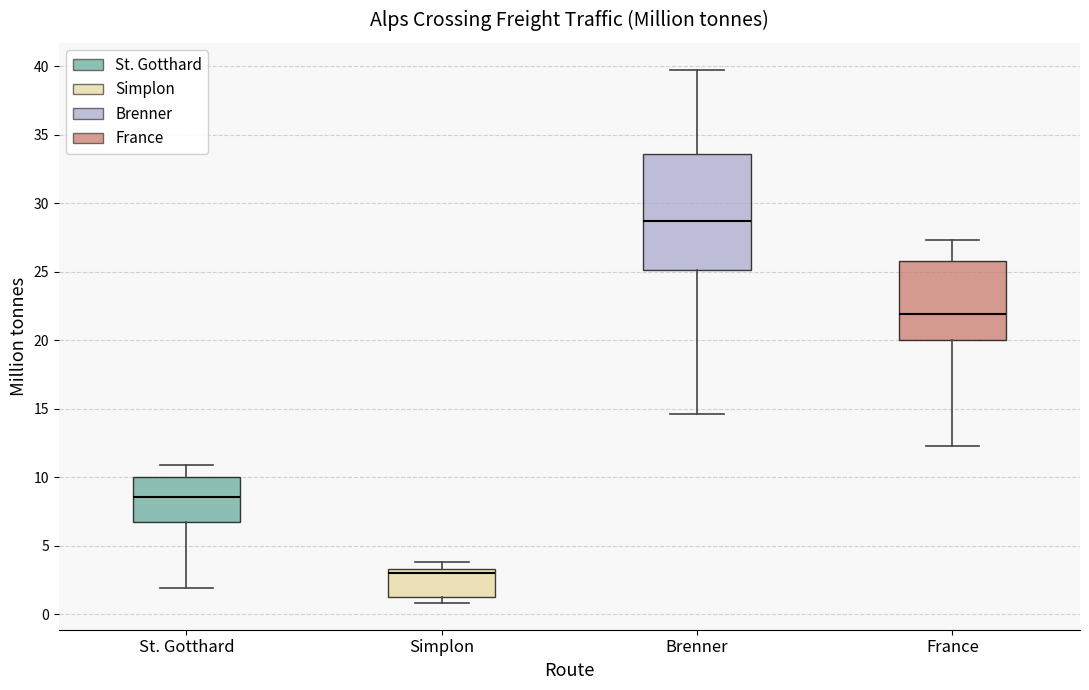

Comparing the boxes themselves (not the whiskers), which one is the tallest?

Brenner